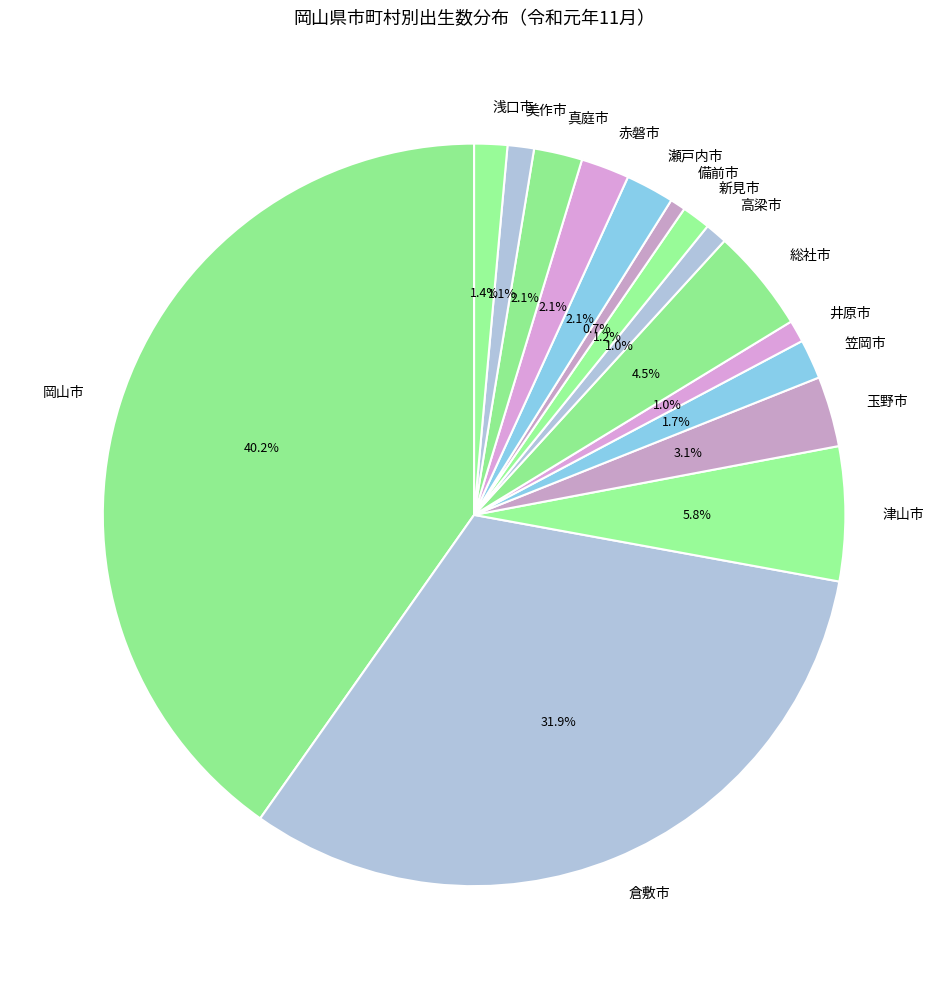

True or false: 瀬戸内市 accounts for 14% of the total.

False